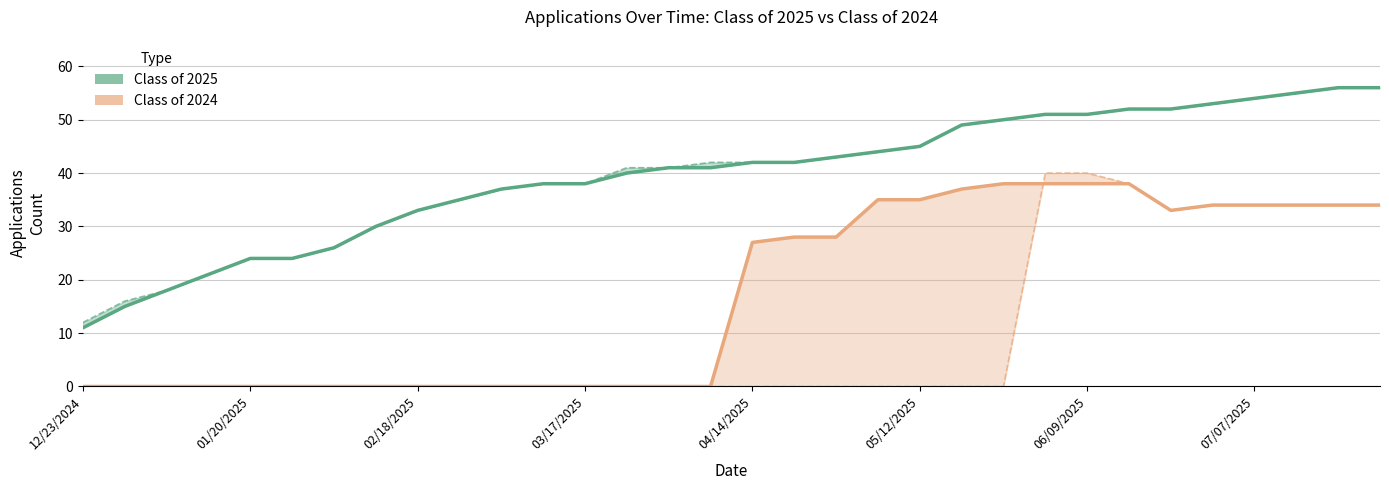

What is the maximum value for Class of 2024 Submitted?

40